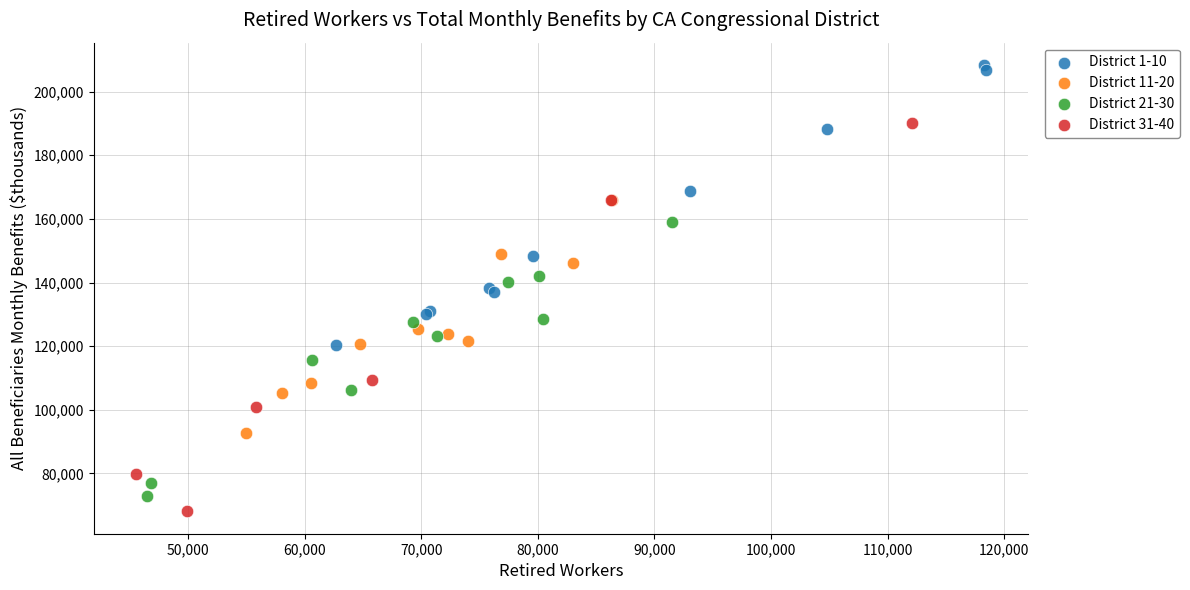

Which series reaches the minimum Y coordinate?

District 31-40